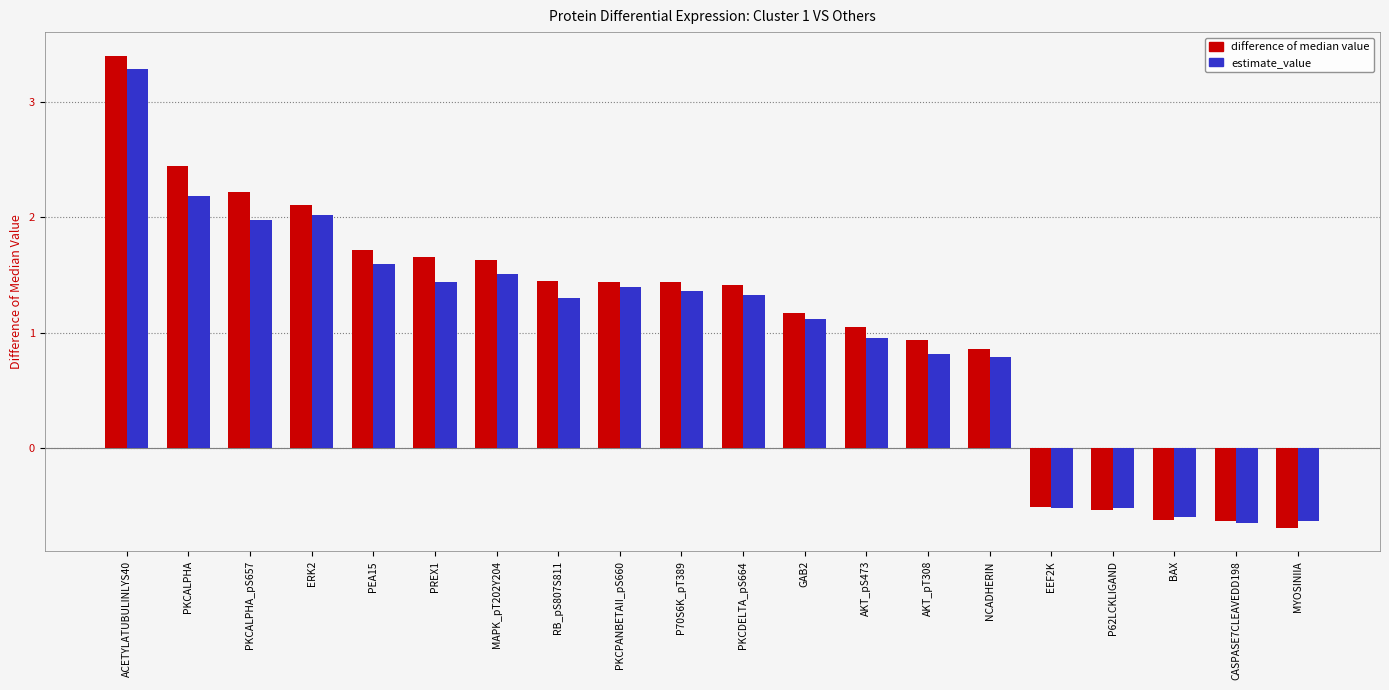

At which label does difference of median value first exceed 1?

ACETYLATUBULINLYS40